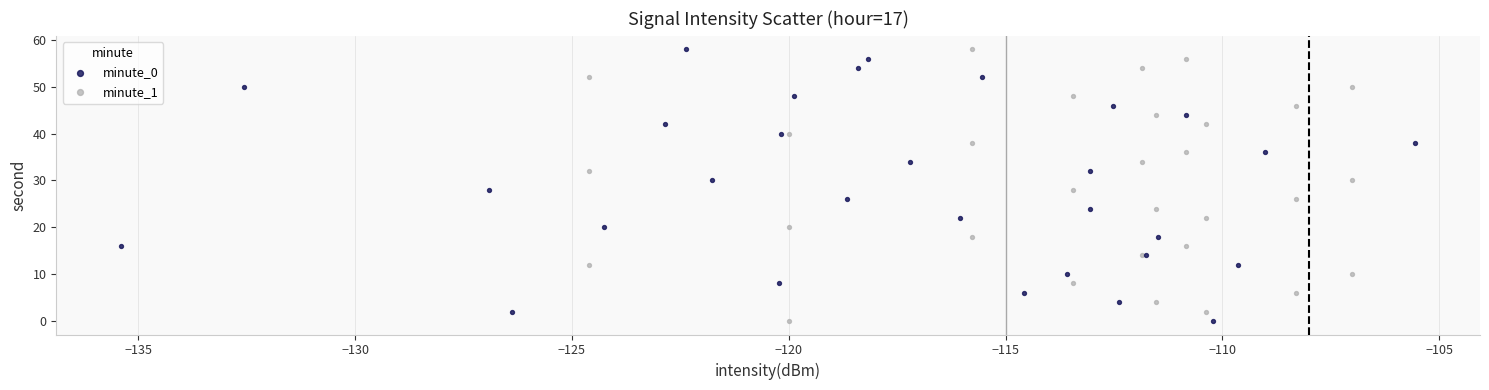

What are all the series names shown in the legend?

minute_0, minute_1